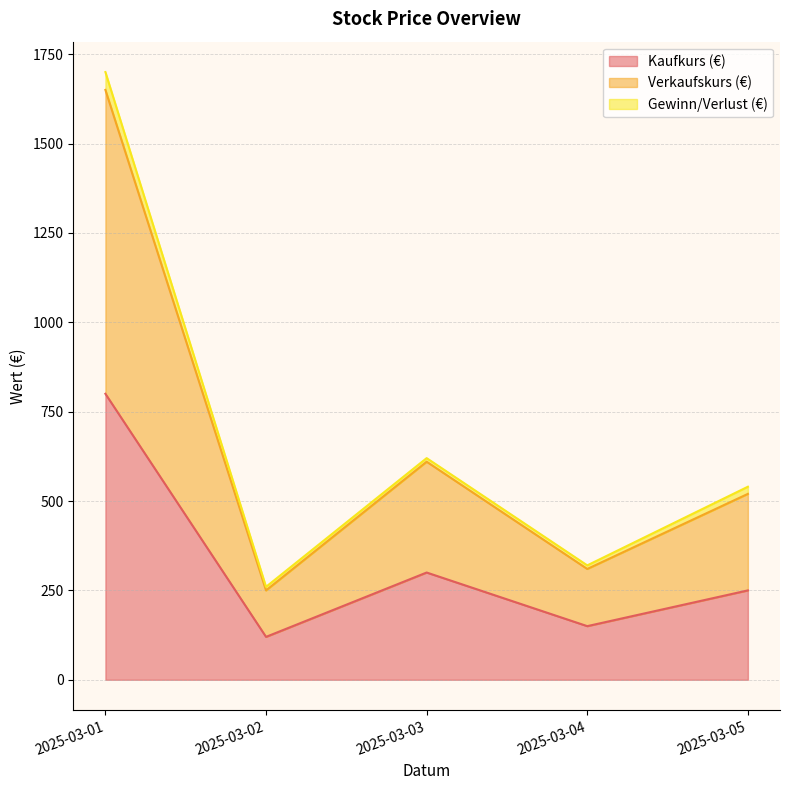

Count the number of categories in the chart.

5